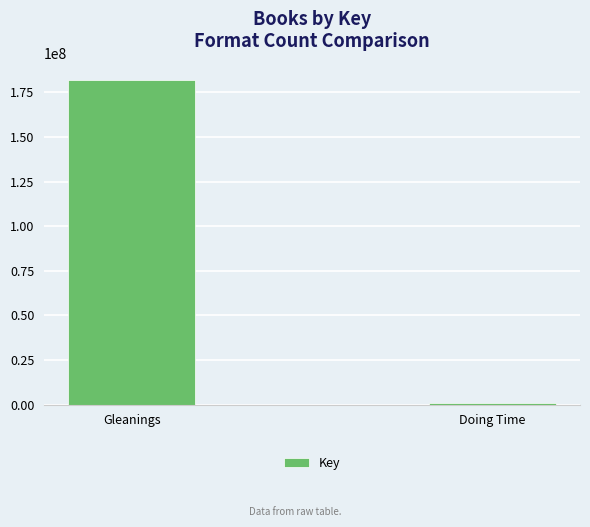

What is the change in value from Gleanings to Doing Time?

-181249366